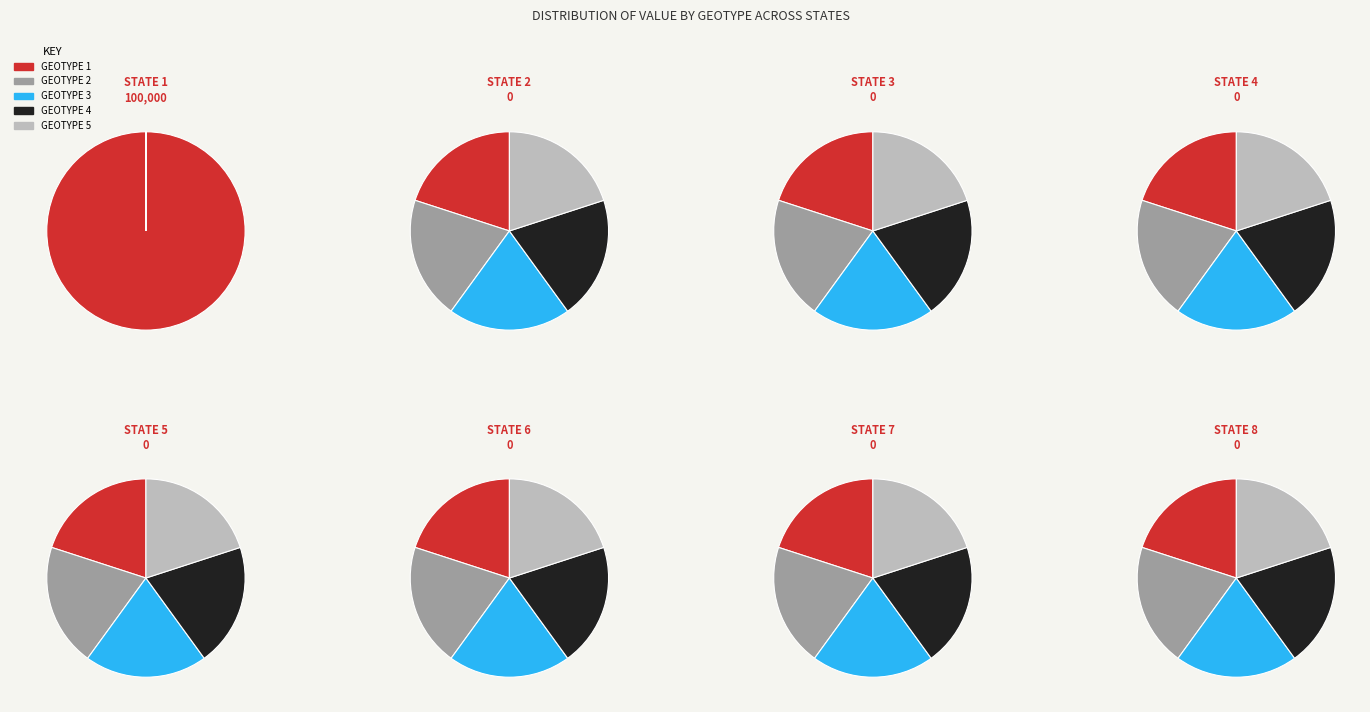

Is there a majority slice in this chart?

Yes